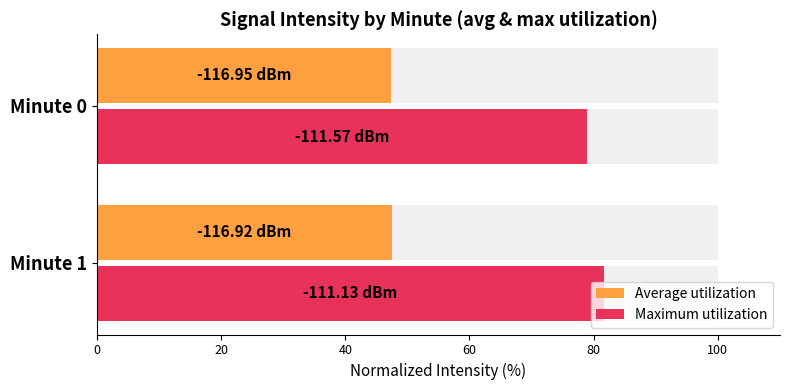

What is the value of the Average utilization bar at the 1st from the left?

47.3